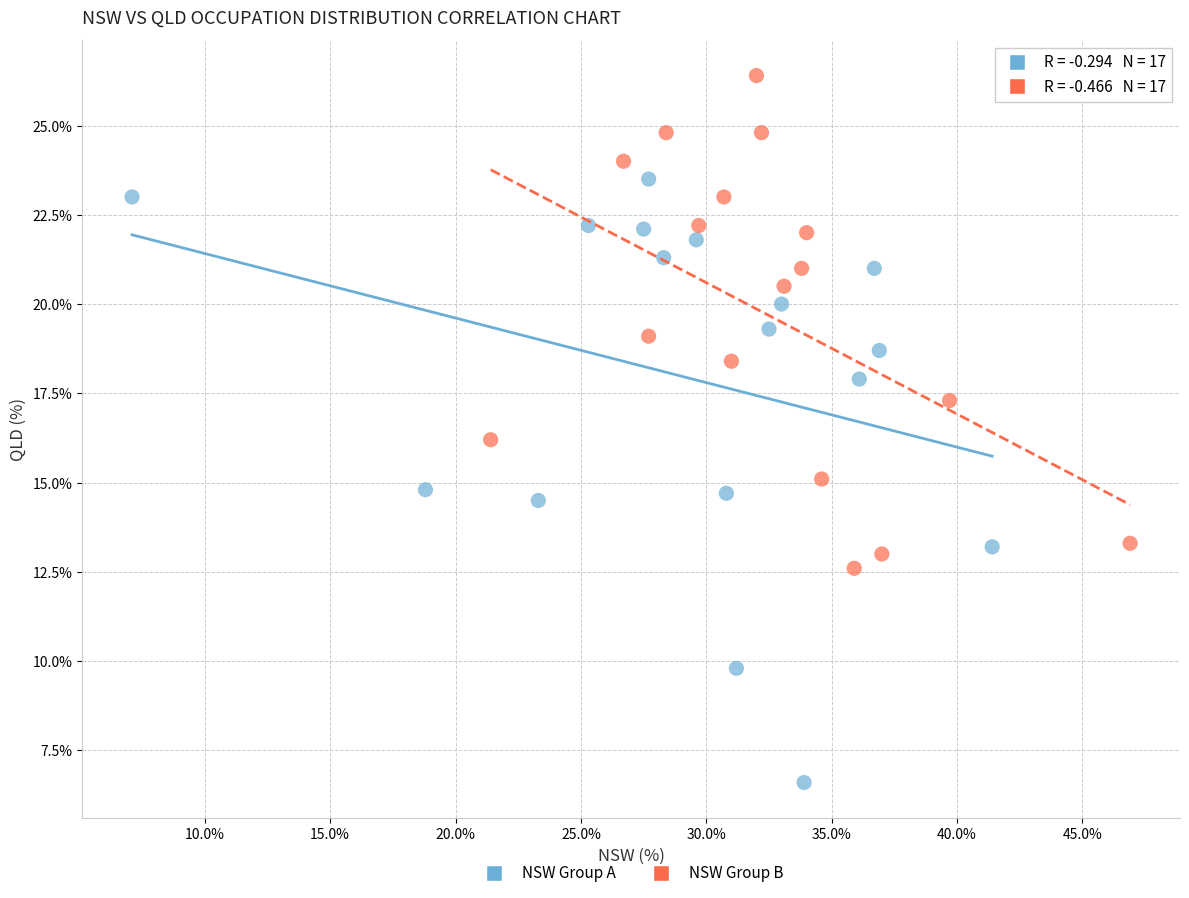

Which series contains the lowest Y value?

NSW Group A